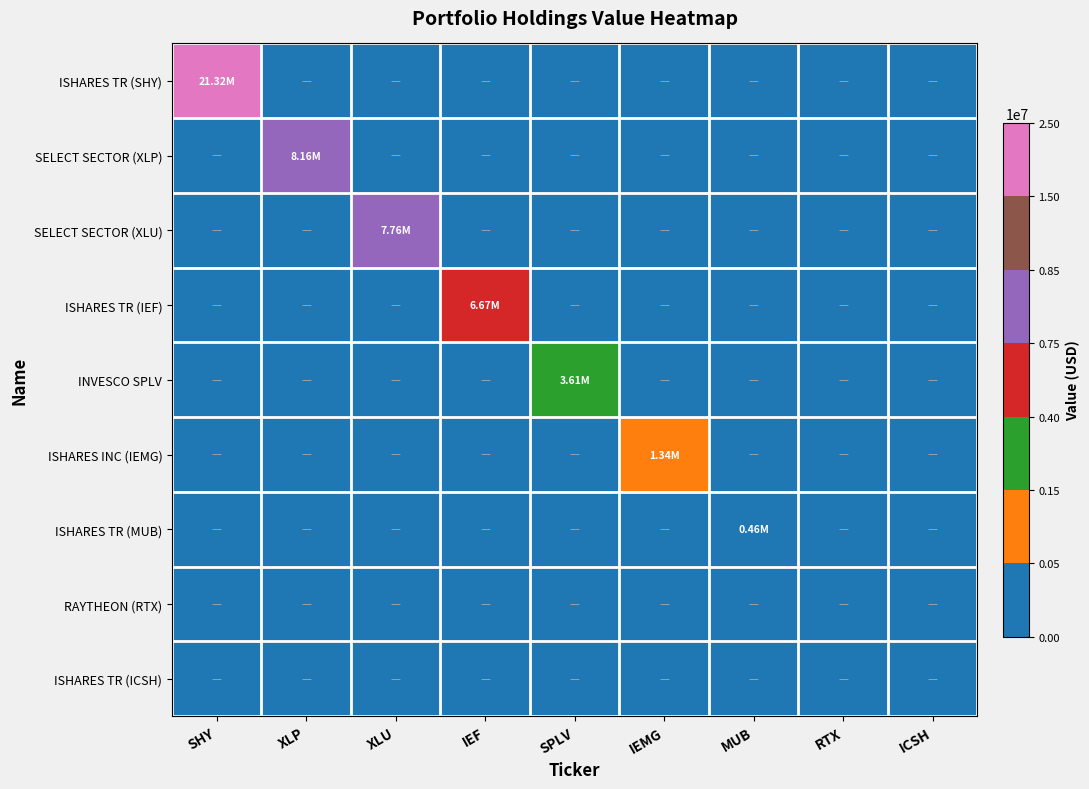

Reading right to left, extract all data points from this chart.

ISHARES TR (SHY): ICSH=0	RTX=0	MUB=0	IEMG=0	SPLV=0	IEF=0	XLU=0	XLP=0	SHY=21320815
SELECT SECTOR (XLP): ICSH=0	RTX=0	MUB=0	IEMG=0	SPLV=0	IEF=0	XLU=0	XLP=8162089	SHY=0
SELECT SECTOR (XLU): ICSH=0	RTX=0	MUB=0	IEMG=0	SPLV=0	IEF=0	XLU=7760776	XLP=0	SHY=0
ISHARES TR (IEF): ICSH=0	RTX=0	MUB=0	IEMG=0	SPLV=0	IEF=6672212	XLU=0	XLP=0	SHY=0
INVESCO SPLV: ICSH=0	RTX=0	MUB=0	IEMG=0	SPLV=3614478	IEF=0	XLU=0	XLP=0	SHY=0
ISHARES INC (IEMG): ICSH=0	RTX=0	MUB=0	IEMG=1336654	SPLV=0	IEF=0	XLU=0	XLP=0	SHY=0
ISHARES TR (MUB): ICSH=0	RTX=0	MUB=459174	IEMG=0	SPLV=0	IEF=0	XLU=0	XLP=0	SHY=0
RAYTHEON (RTX): ICSH=0	RTX=0	MUB=0	IEMG=0	SPLV=0	IEF=0	XLU=0	XLP=0	SHY=0
ISHARES TR (ICSH): ICSH=0	RTX=0	MUB=0	IEMG=0	SPLV=0	IEF=0	XLU=0	XLP=0	SHY=0